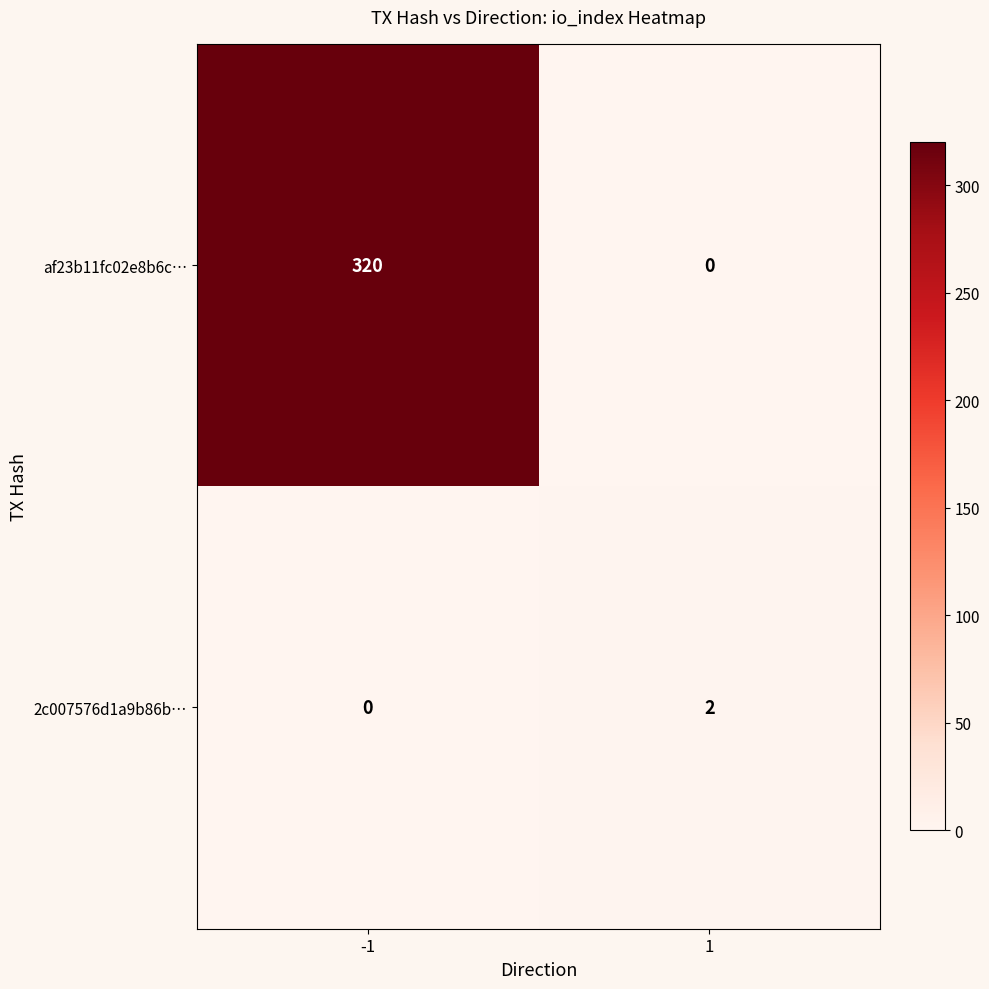

Rank the series at -1 from highest to lowest value.

af23b11fc02e8b6c…, 2c007576d1a9b86b…